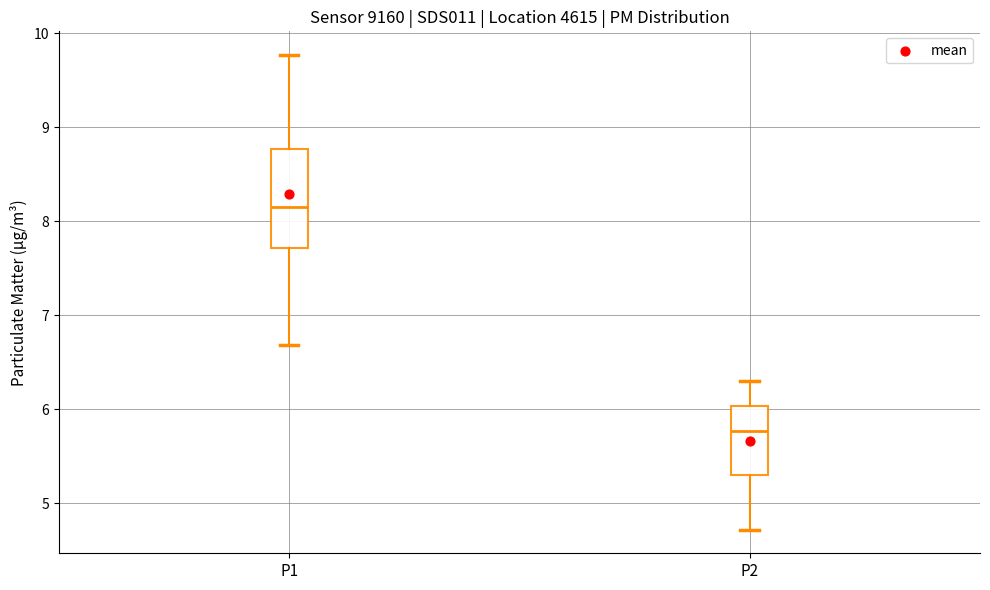

Reading left to right, read every box against the y-axis: the position of its median line, the range the box covers, and the ends of its whiskers. The values are not printed on the chart, so give them approximately, as read against the axis.

P1: median 8.2, box 7.7 to 8.8, whiskers 6.7 to 9.8
P2: median 5.8, box 5.3 to 6.0, whiskers 4.7 to 6.3